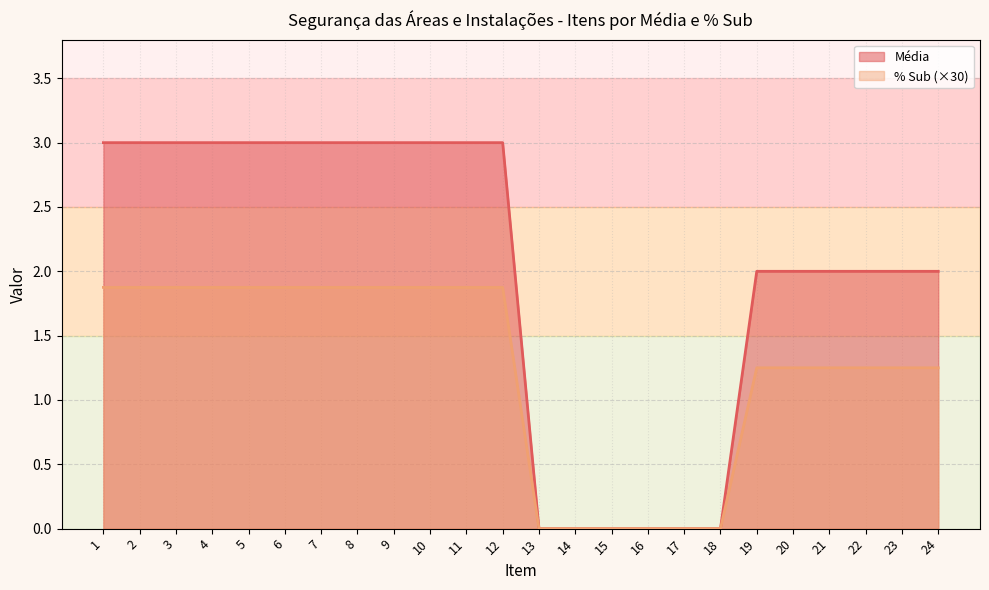

What is the difference between the maximum and minimum values in the % Sub series?

1.9